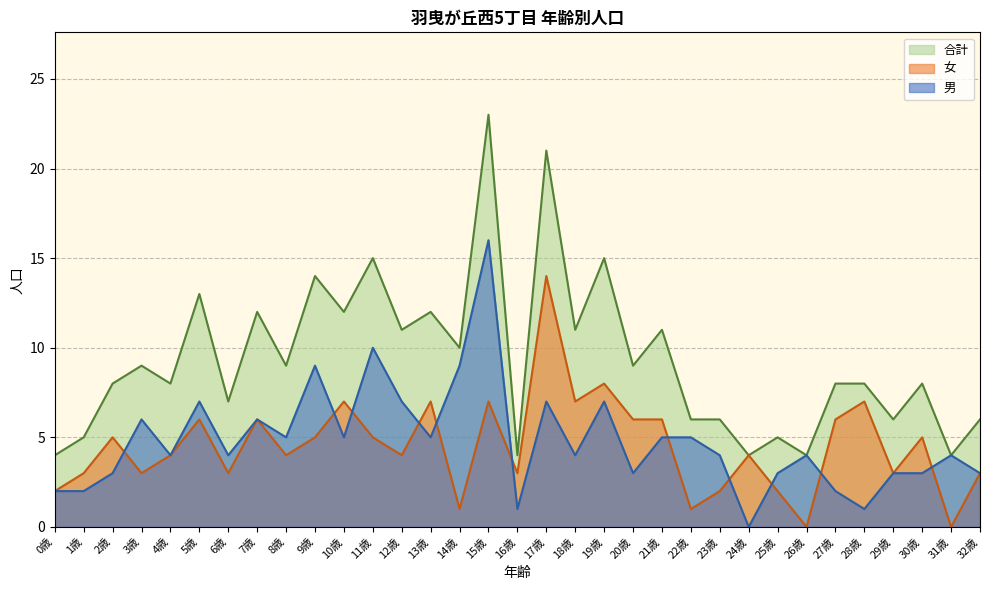

At which label does 男 reach its peak?

15歳